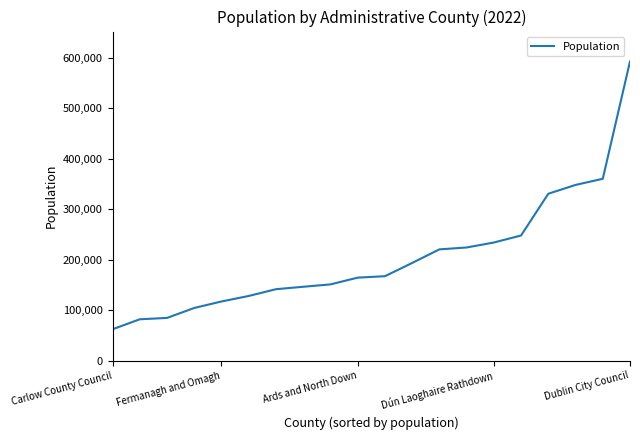

What is the difference between the maximum and minimum values?

530745